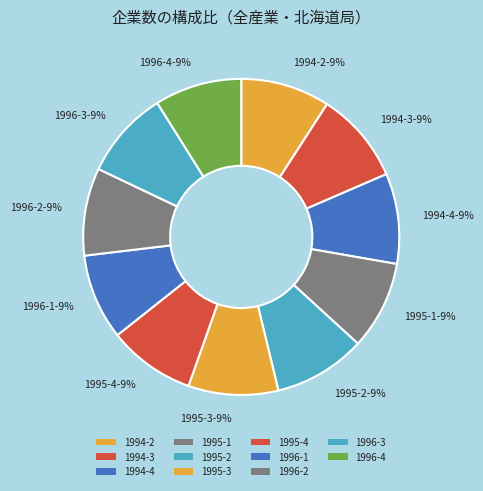

Count the number of slices in the pie.

11